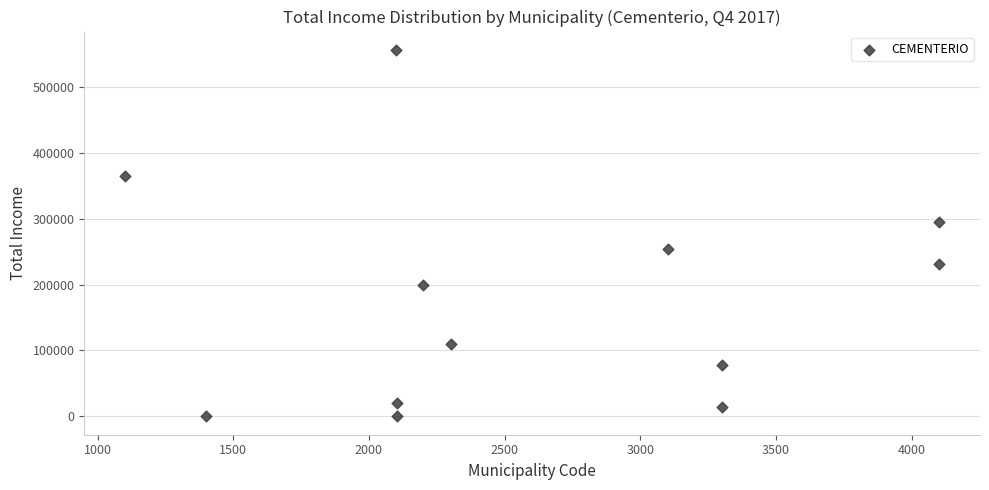

What Y value in the scatter plot is closest to 278019?

294906